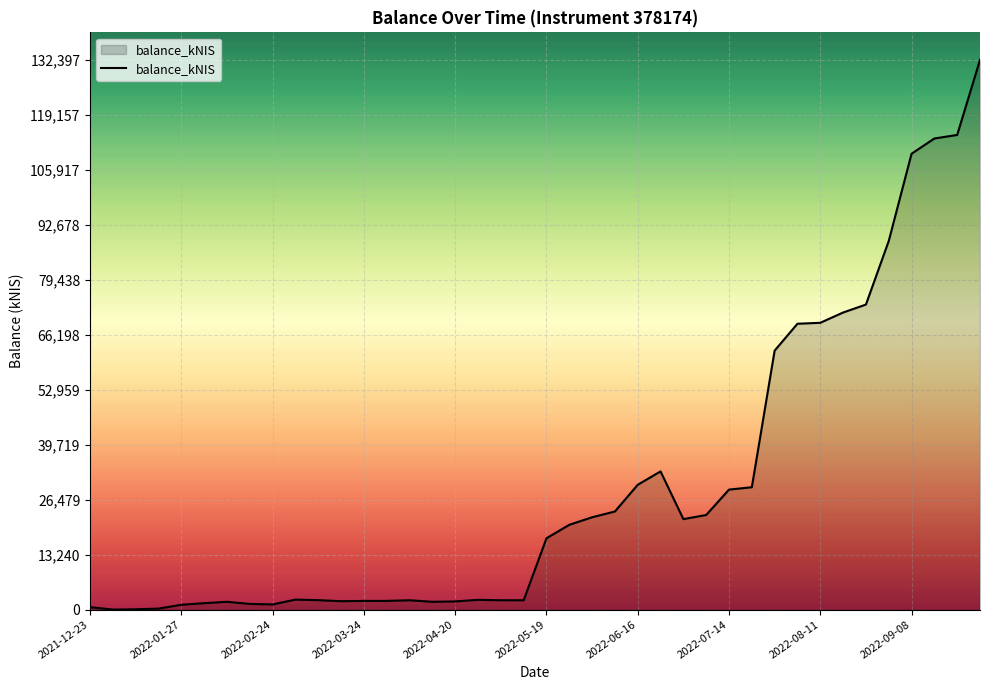

At which category does the data reach its first local valley?

2021-12-30